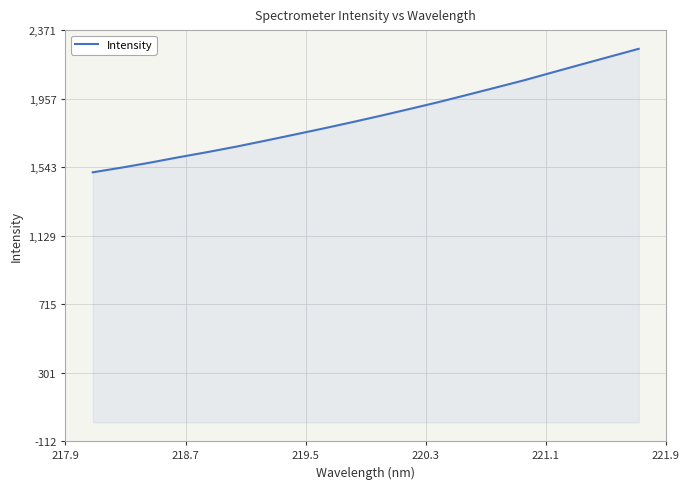

What is the smallest value displayed?

1511.8